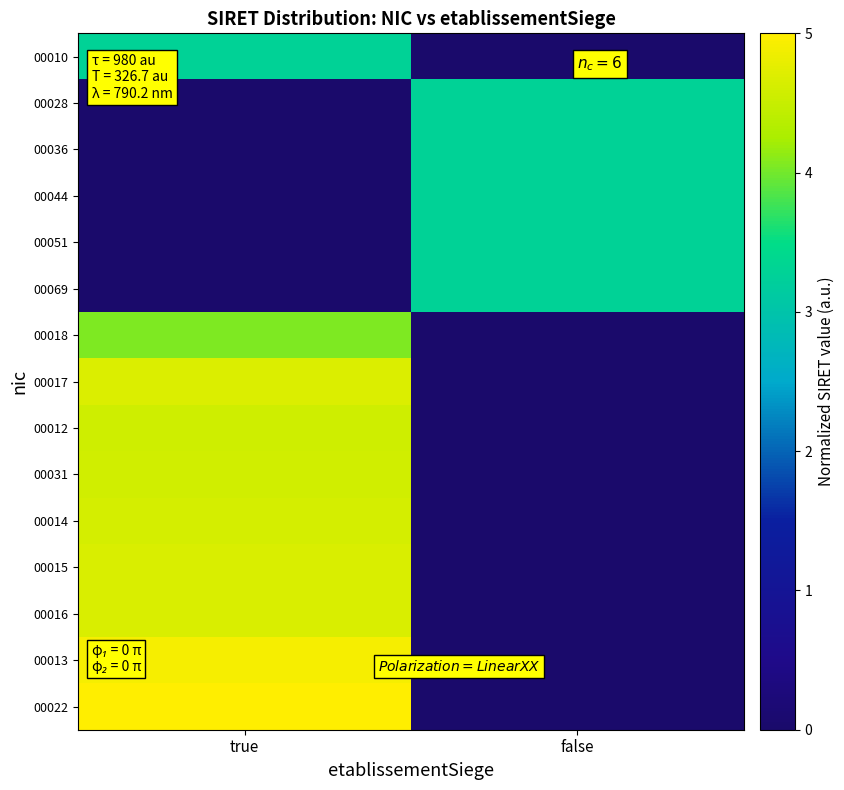

List the series in order of their peak value, highest first.

00022, 00013, 00017, 00016, 00015, 00014, 00031, 00012, 00018, 00069, 00051, 00044, 00036, 00028, 00010